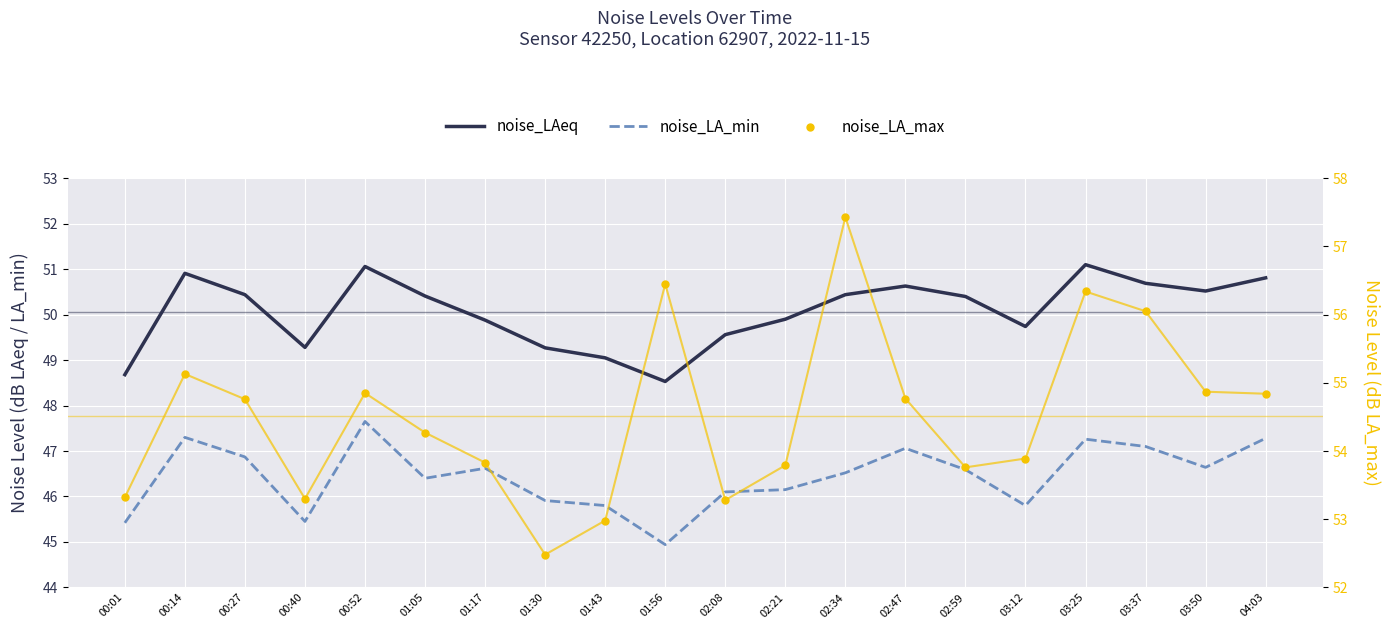

What are all the series names shown in the legend?

noise_LAeq, noise_LA_min, noise_LA_max